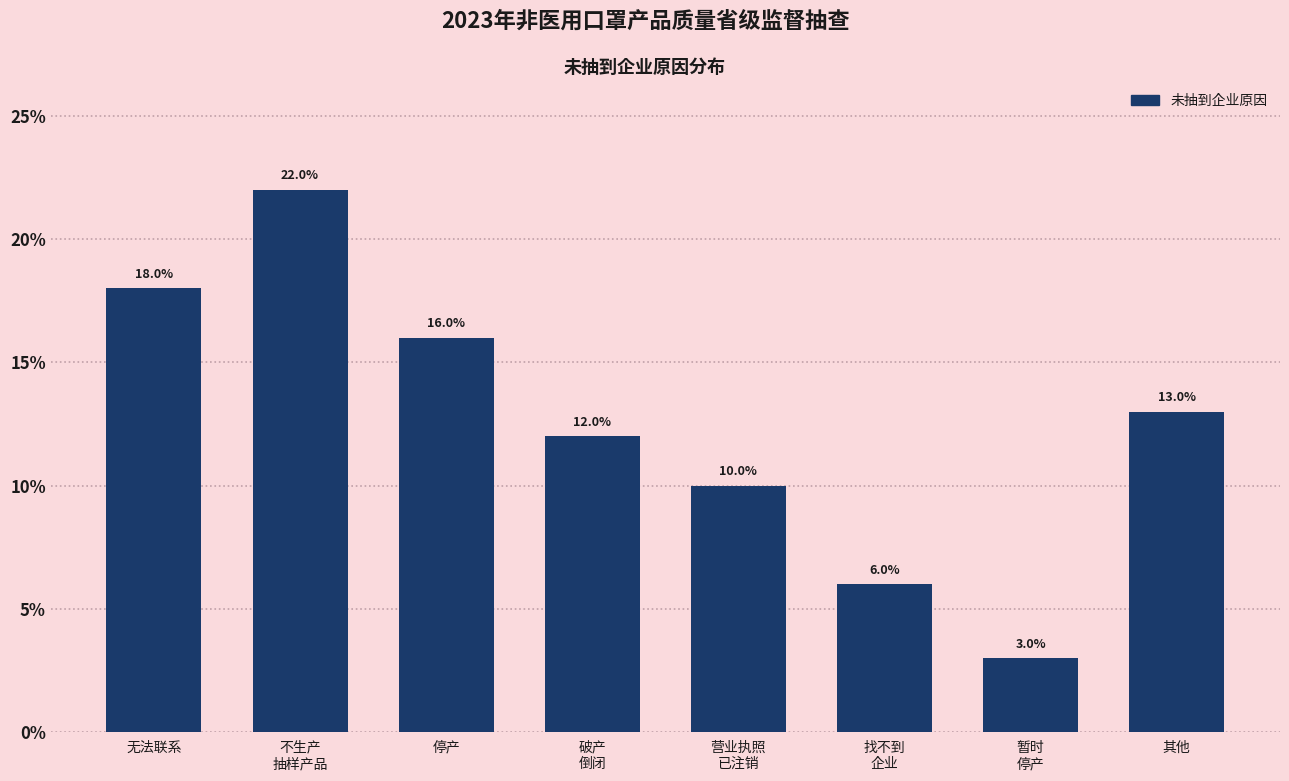

Reading right to left, list all the values displayed in this chart.

13	3	6	10	12	16	22	18